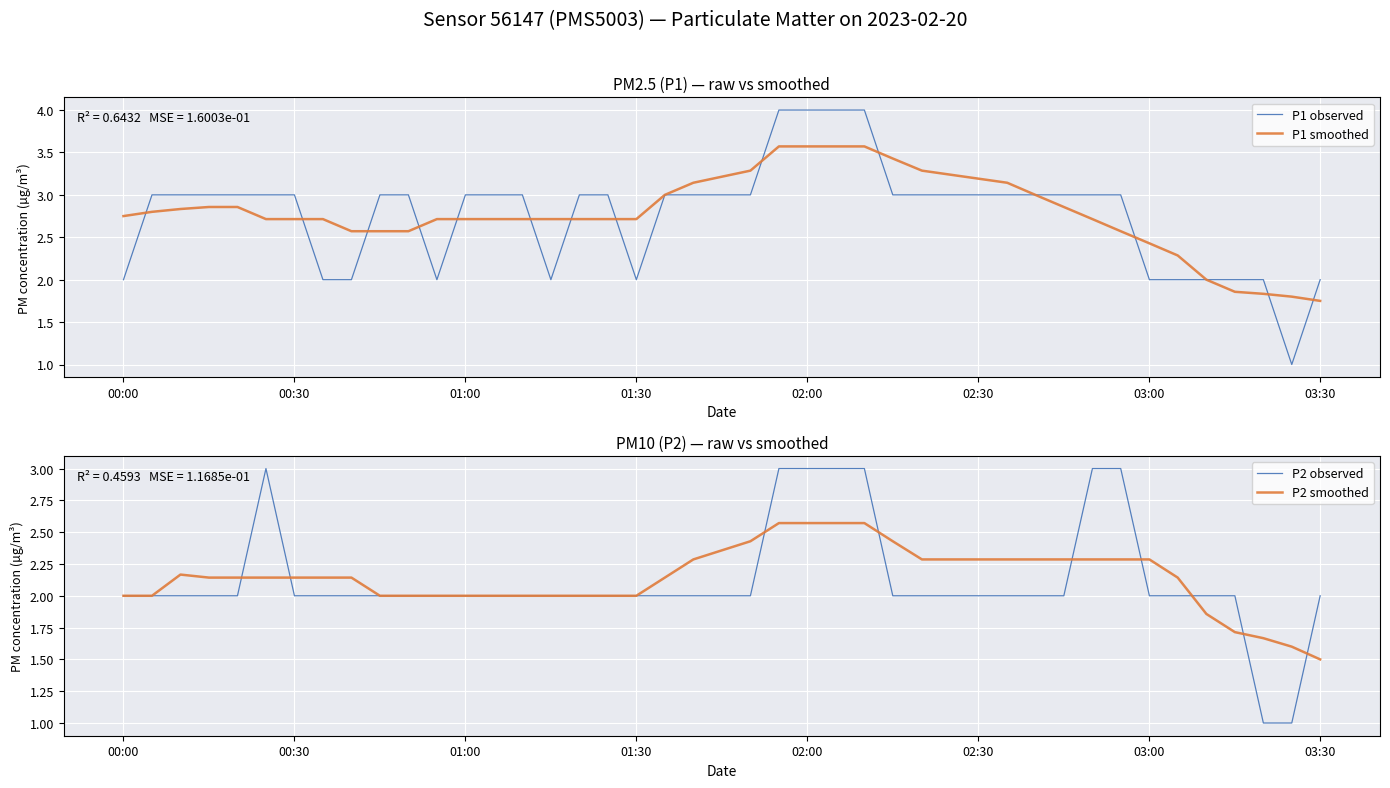

At which label does P2 smoothed reach its minimum?

03:30